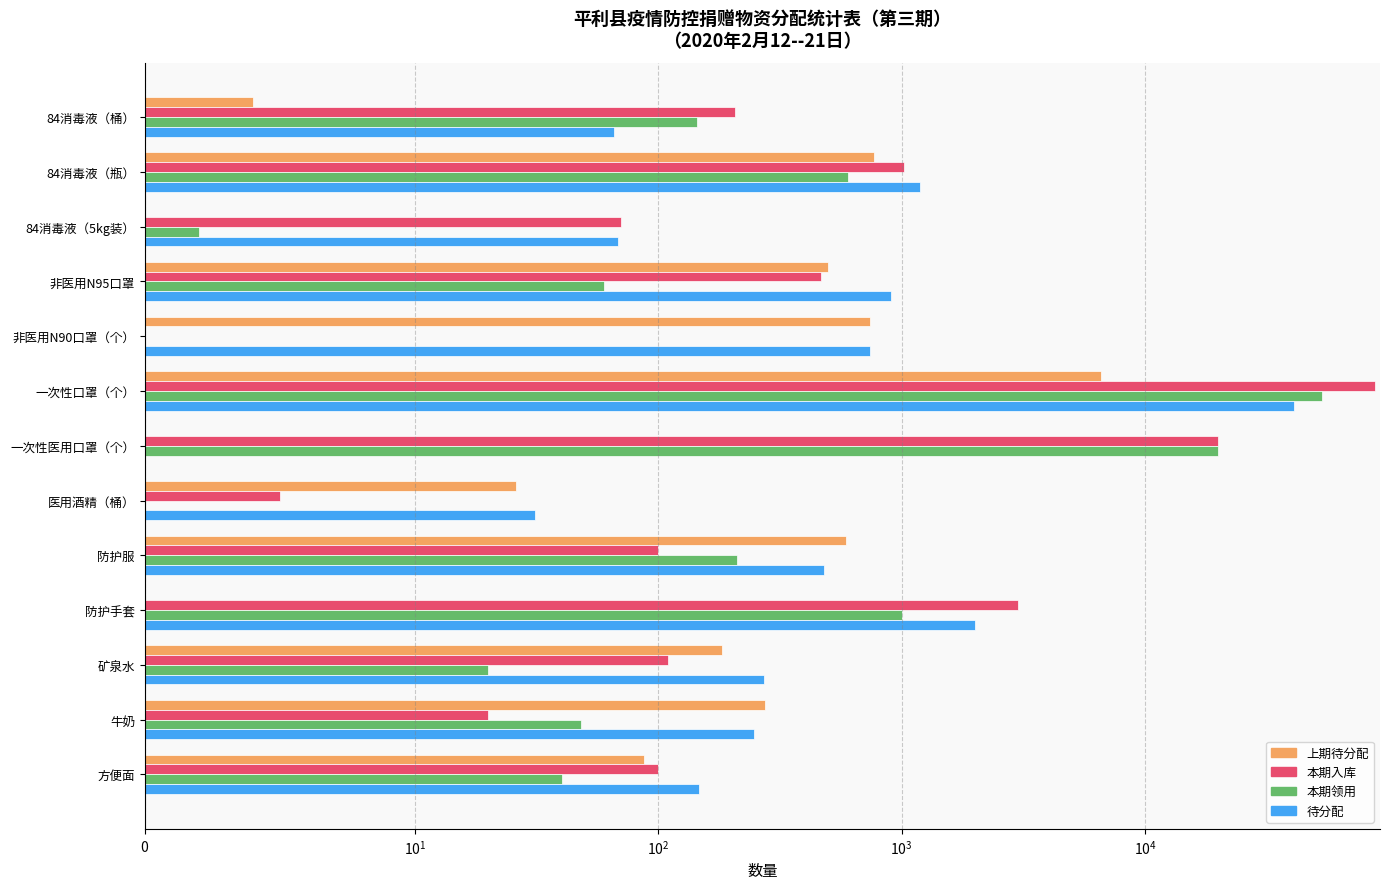

What is the difference between the maximum and minimum values in the 本期领用 series?

53455